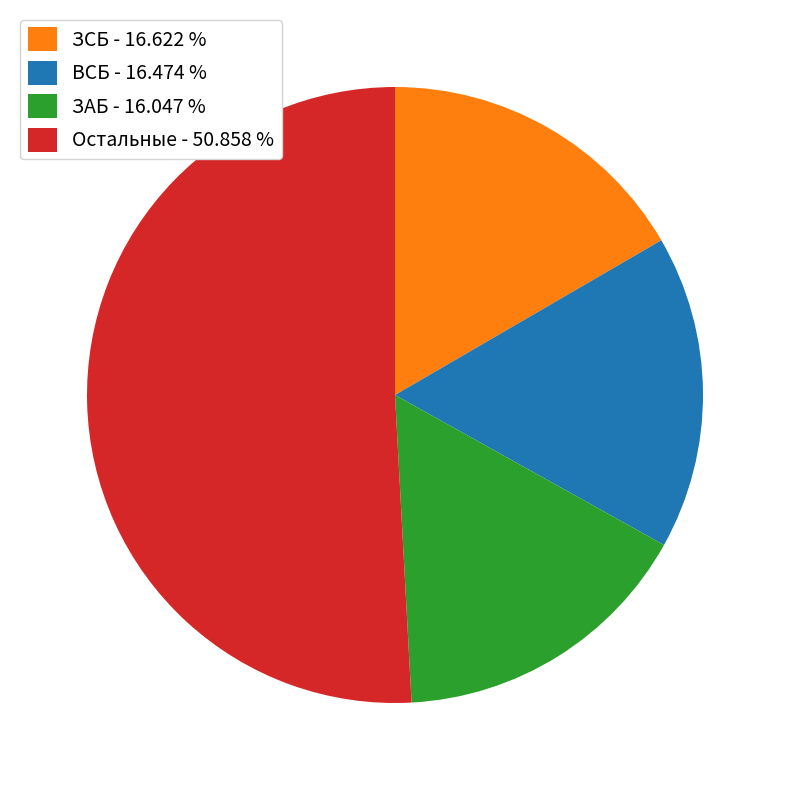

What is the majority slice?

Остальные - 50.858 %